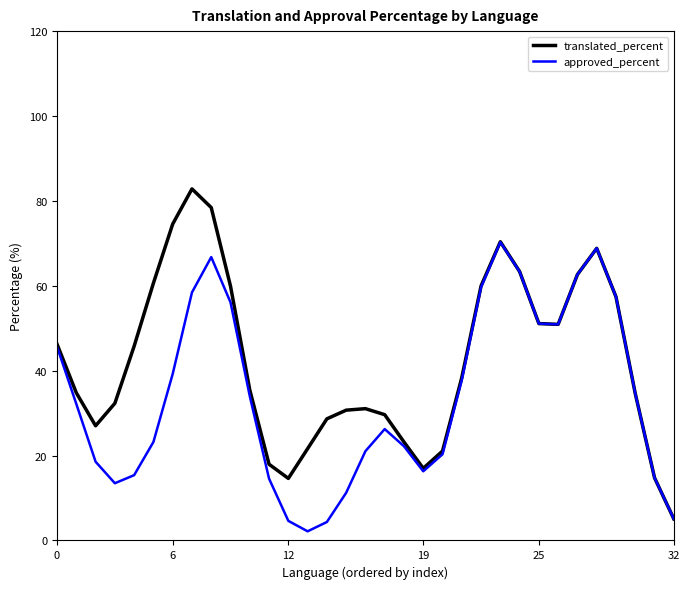

Which series has the largest range (max minus min)?

translated_percent